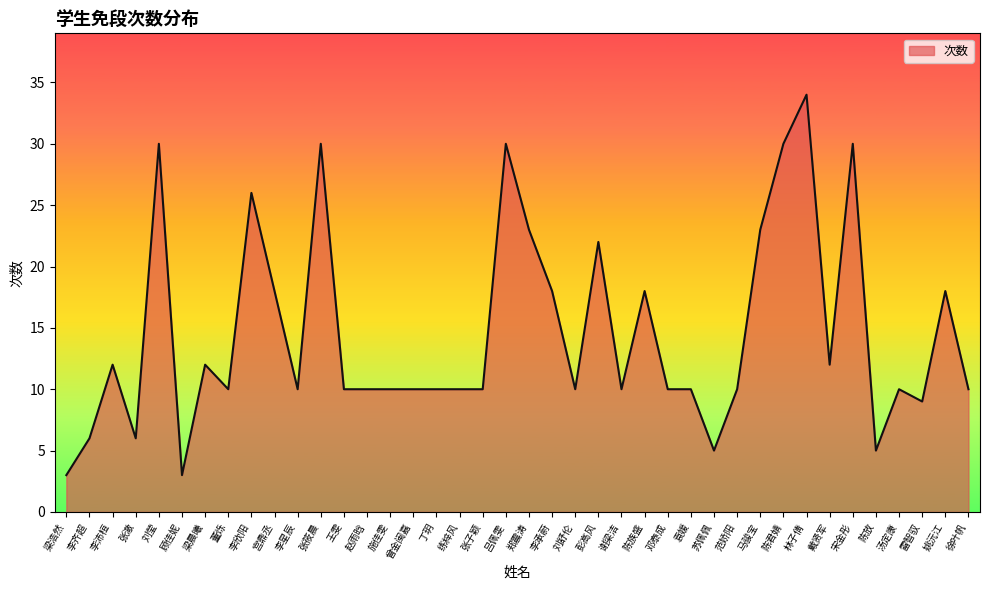

What is the difference between the second highest and minimum values?

27